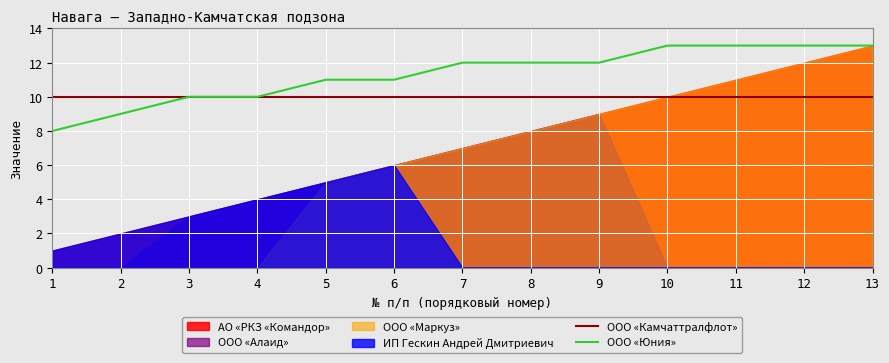

Is it true that ООО «Камчаттралфлот» equals 10 at 10?

True